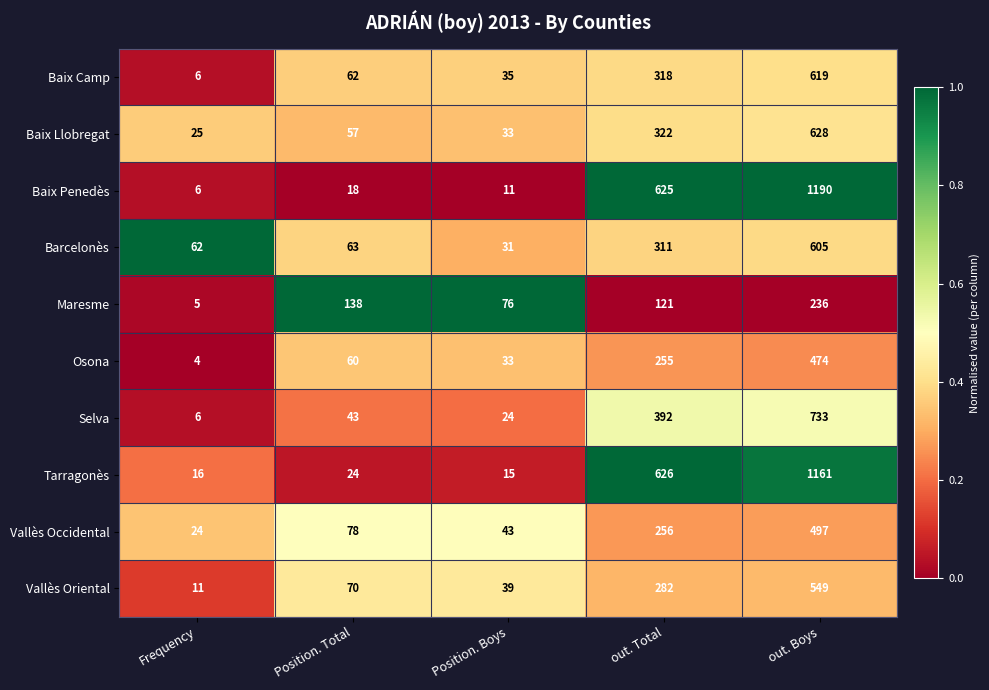

What is the maximum value shown in the chart?

1190